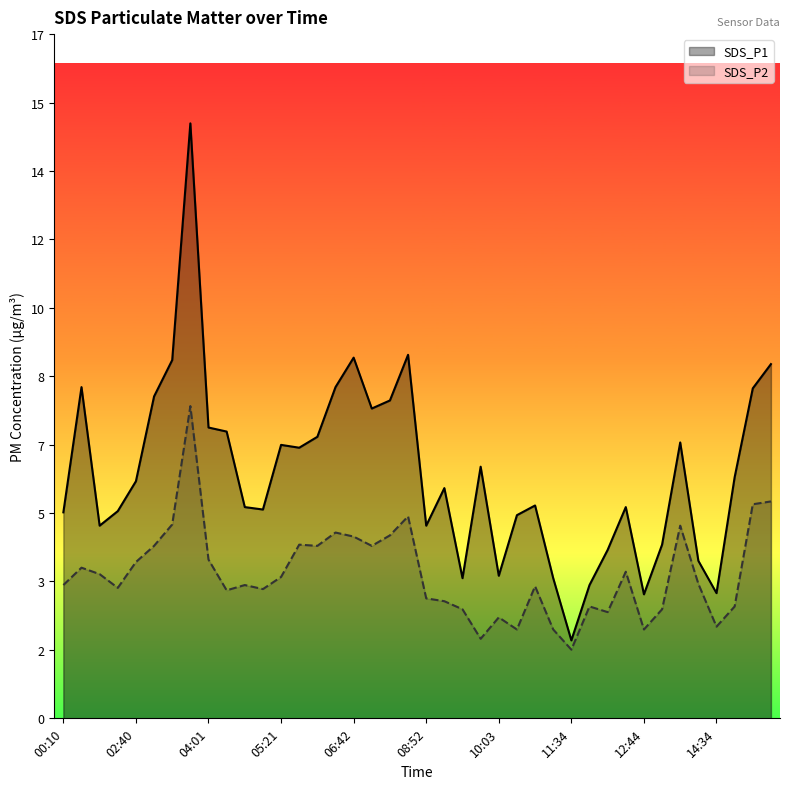

What are all the series names shown in the legend?

SDS_P1, SDS_P2